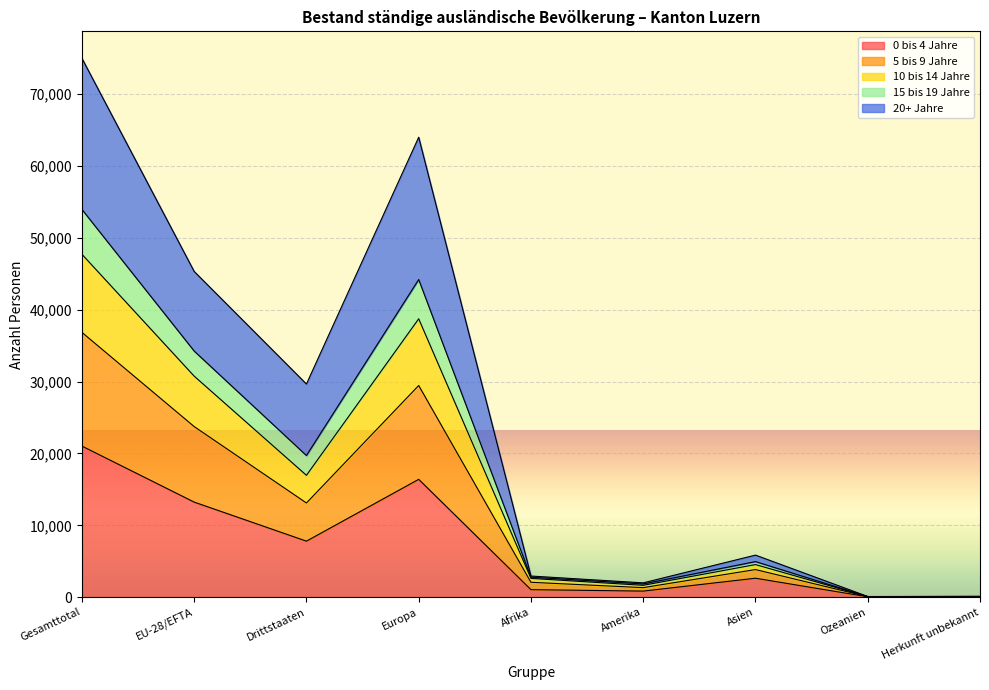

At which category does 10 bis 14 Jahre reach its first local valley?

Drittstaaten